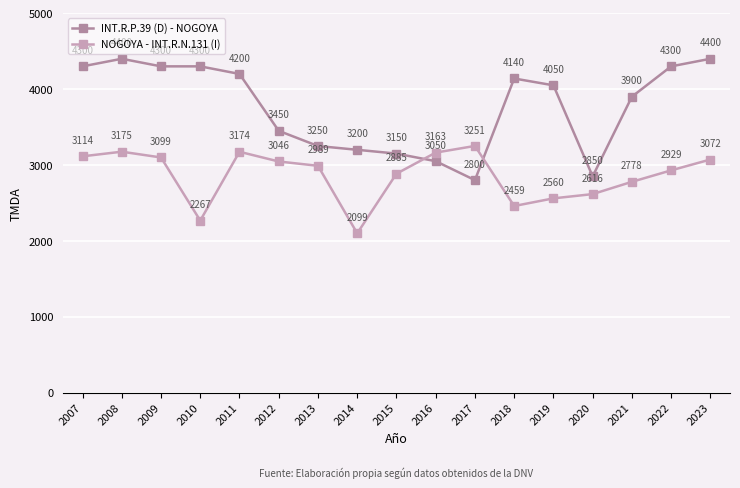

At how many categories does at least one series exceed 3552?

10